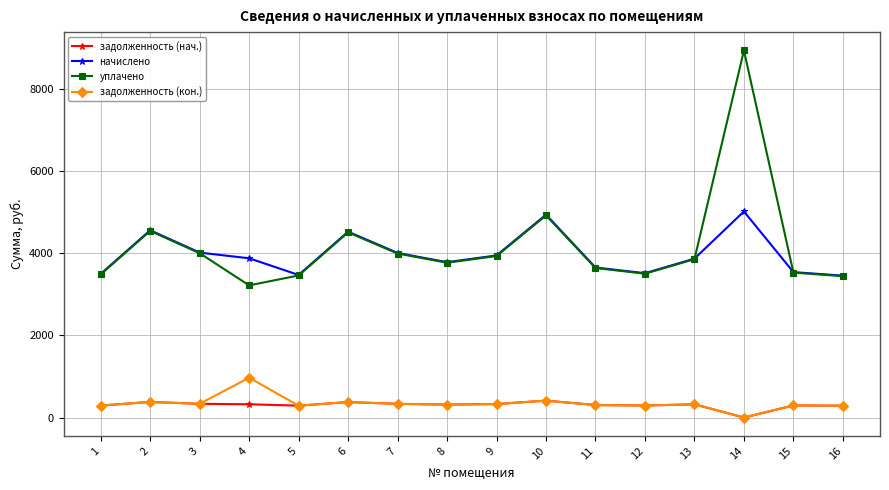

Is the value of задолженность (кон.) at 13 greater than the value of начислено at 10?

No